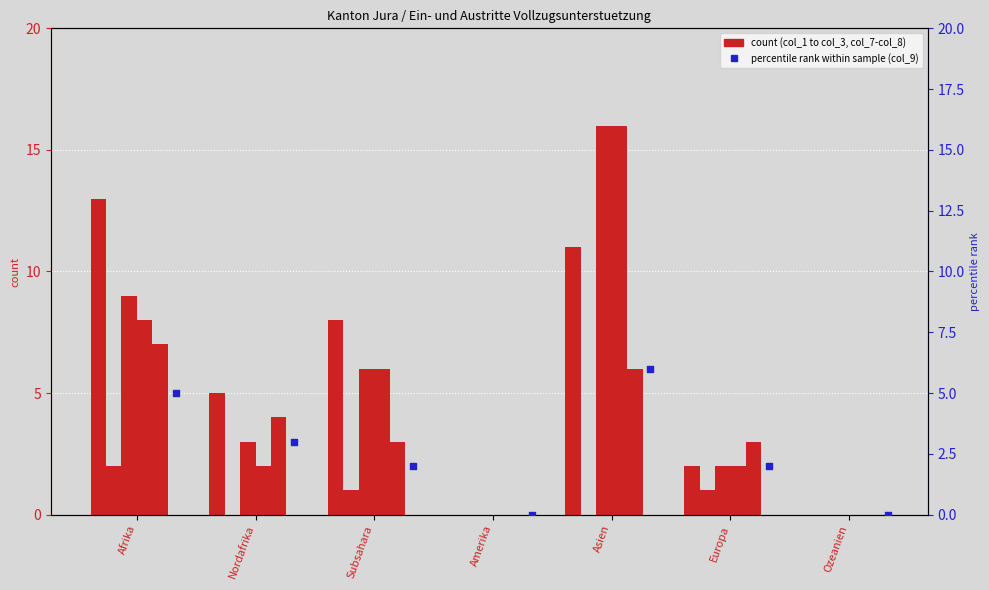

Which series has the widest spread of Y values?

col_7 (Eintritte Ausreise)